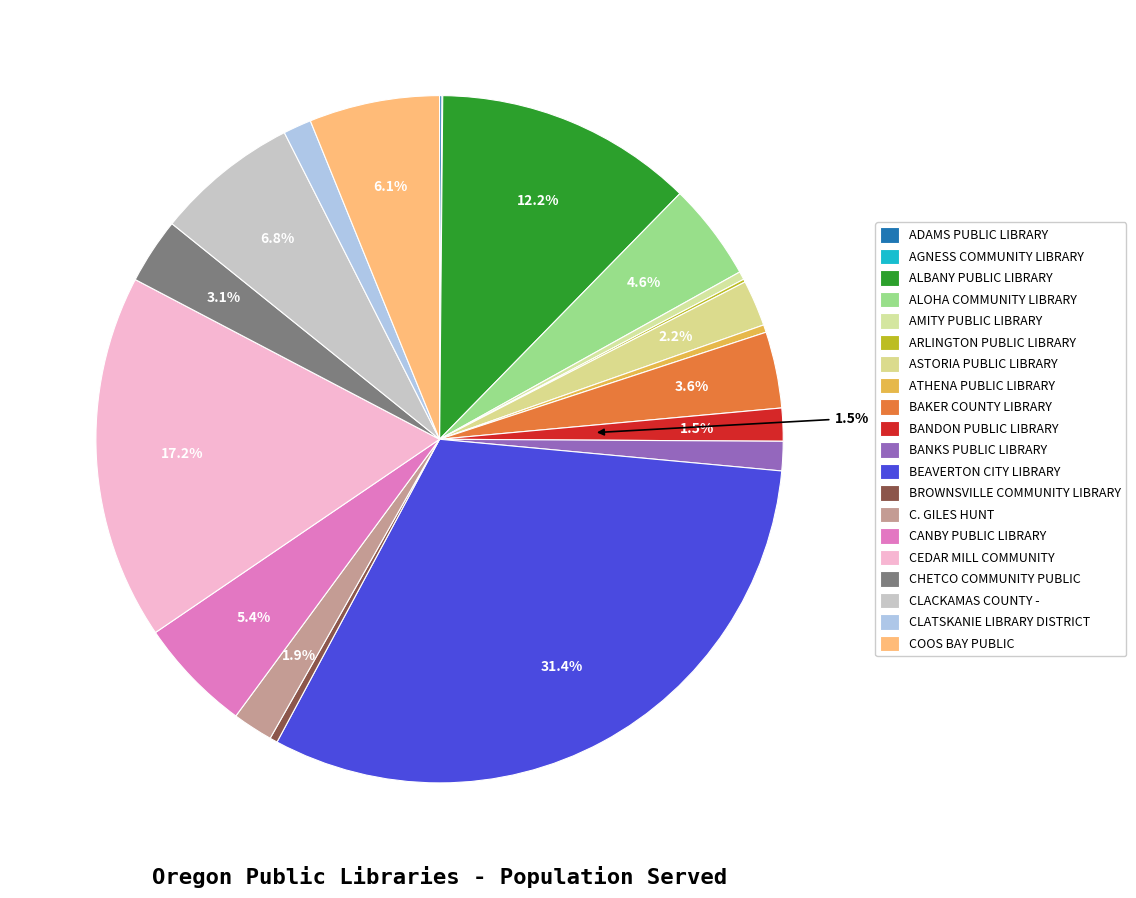

Rank the categories by value from lowest to highest.

AGNESS COMMUNITY LIBRARY DISTRICT, ADAMS PUBLIC LIBRARY, ARLINGTON PUBLIC LIBRARY, ATHENA PUBLIC LIBRARY, BROWNSVILLE COMMUNITY LIBRARY, AMITY PUBLIC LIBRARY, CLATSKANIE LIBRARY DISTRICT, BANKS PUBLIC LIBRARY, BANDON PUBLIC LIBRARY, C. GILES HUNT MEMORIAL LIBRARY, ASTORIA PUBLIC LIBRARY, CHETCO COMMUNITY PUBLIC LIBRARY, BAKER COUNTY LIBRARY DISTRICT, ALOHA COMMUNITY LIBRARY, CANBY PUBLIC LIBRARY, COOS BAY PUBLIC LIBRARY, CLACKAMAS COUNTY - OAK LODGE PUBLIC LIBRARY, ALBANY PUBLIC LIBRARY, CEDAR MILL COMMUNITY LIBRARY, BEAVERTON CITY LIBRARY